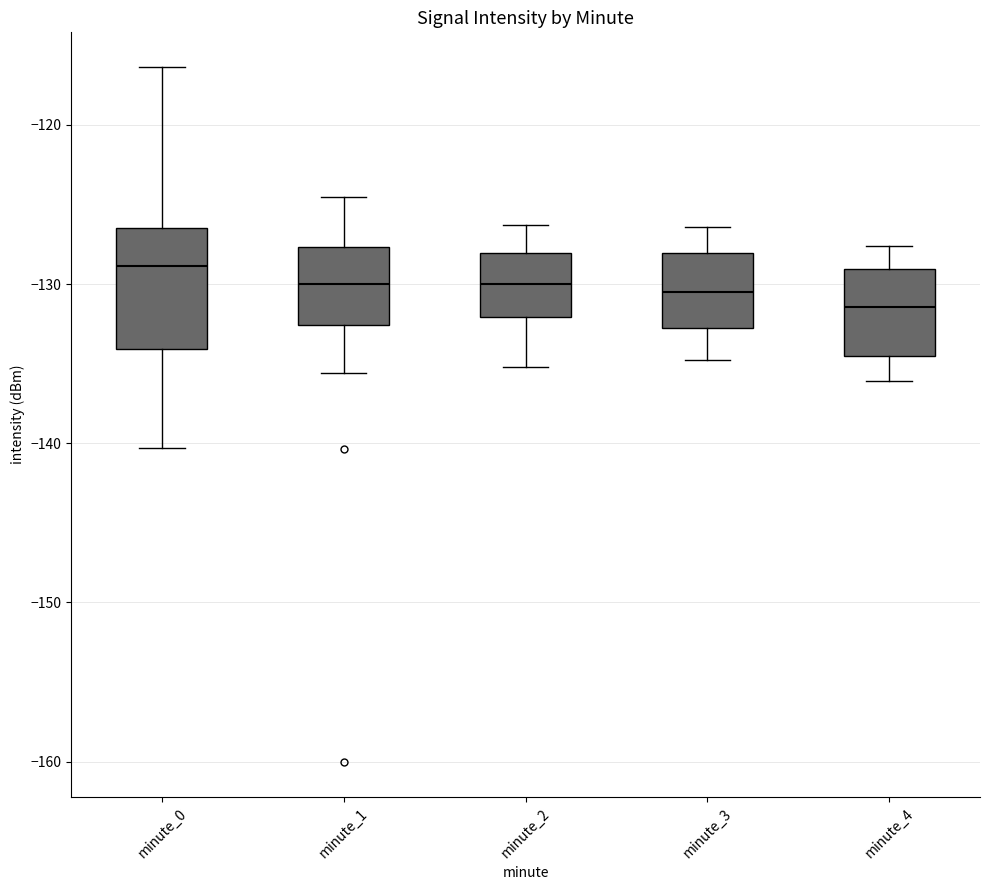

Which box is the tallest, from its lower edge to its upper edge?

minute_0